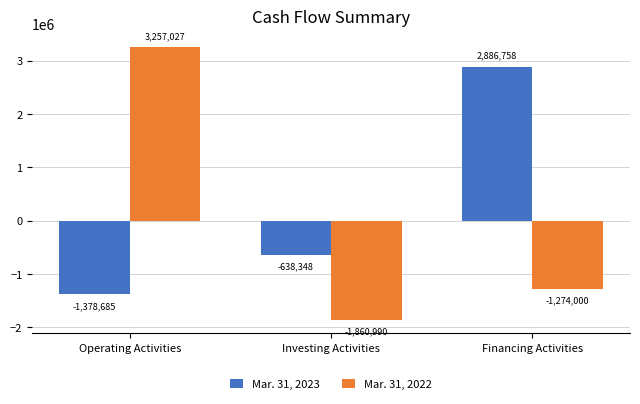

List the series in order of their peak value, highest first.

Mar. 31, 2022, Mar. 31, 2023